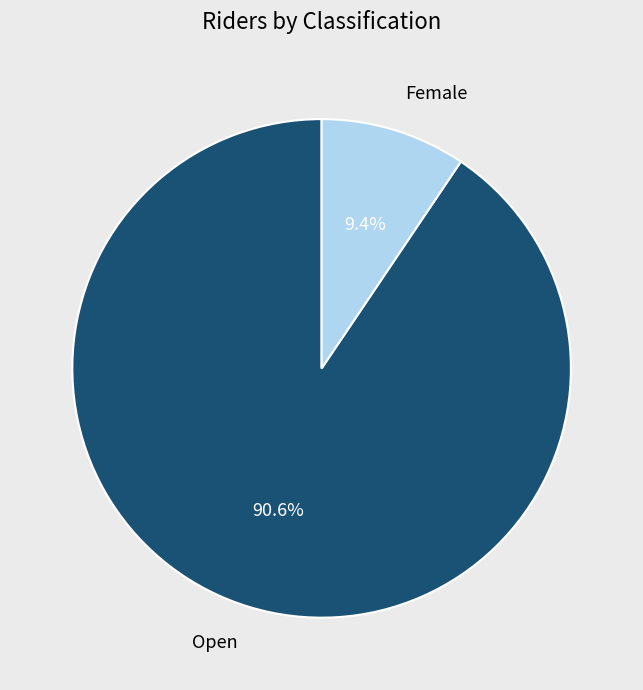

True or false: Female accounts for 20% of the total.

False